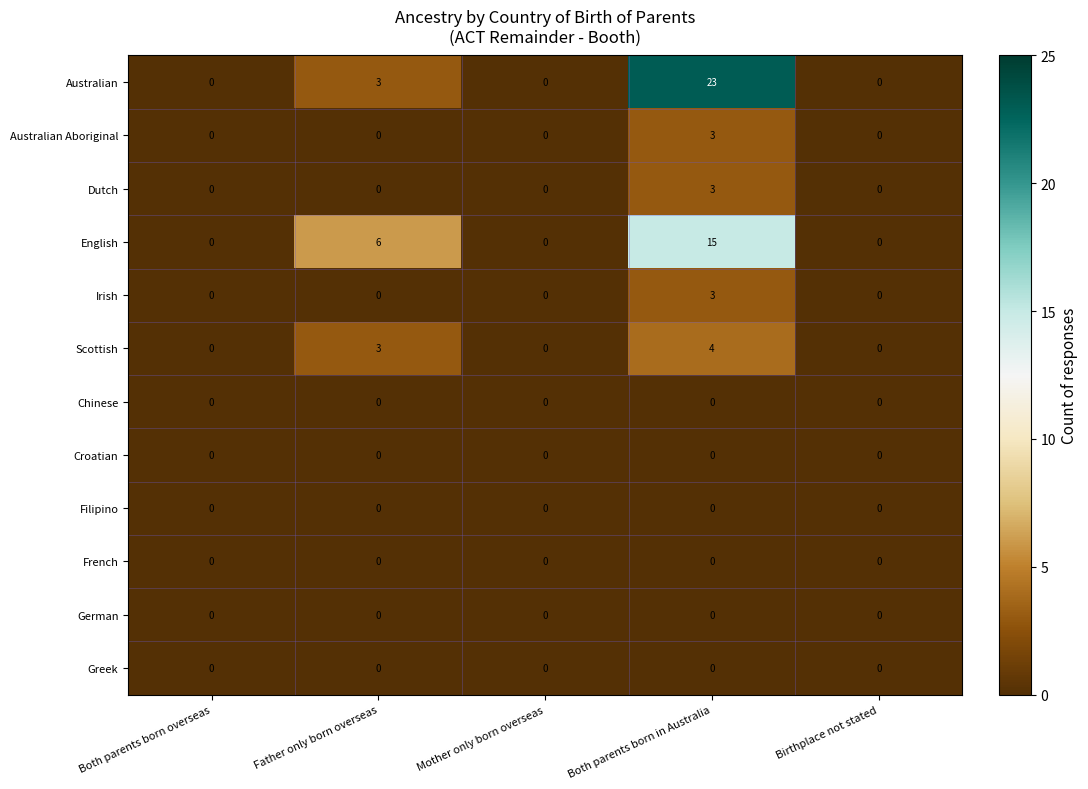

What is the sum of the Australian values at Birthplace not stated and Both parents born in Australia?

23